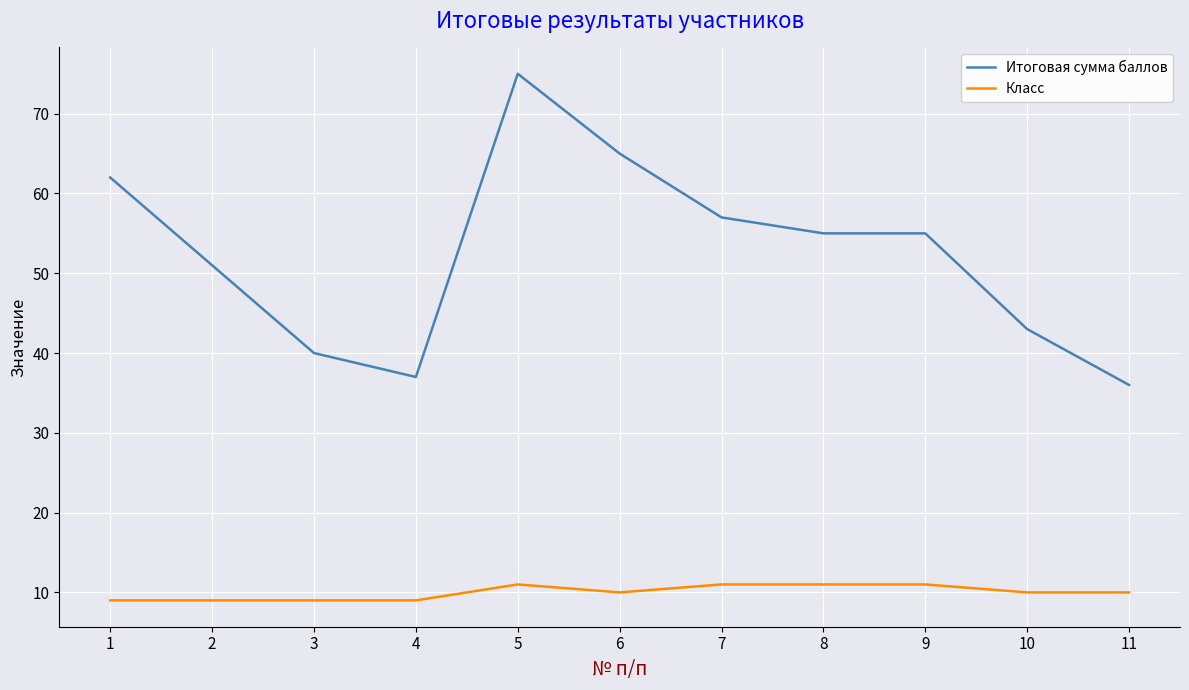

Which series has the widest spread of values?

Итоговая сумма баллов